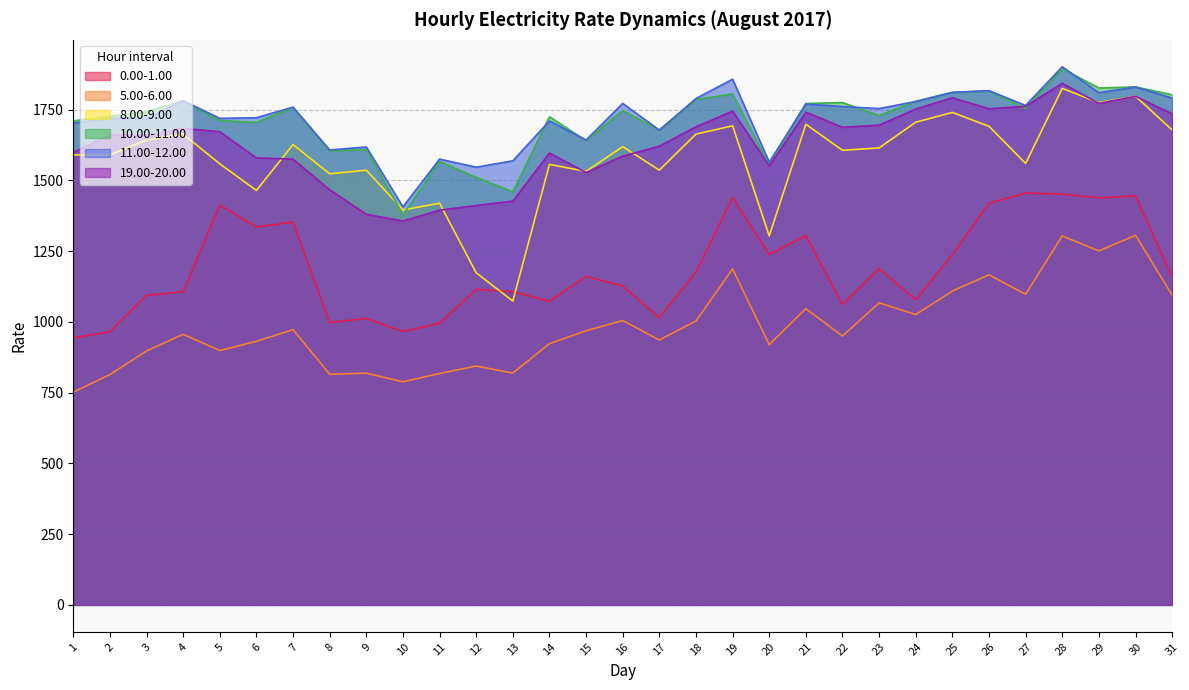

True or false: 5.00-6.00 and 8.00-9.00 intersect in this chart.

False